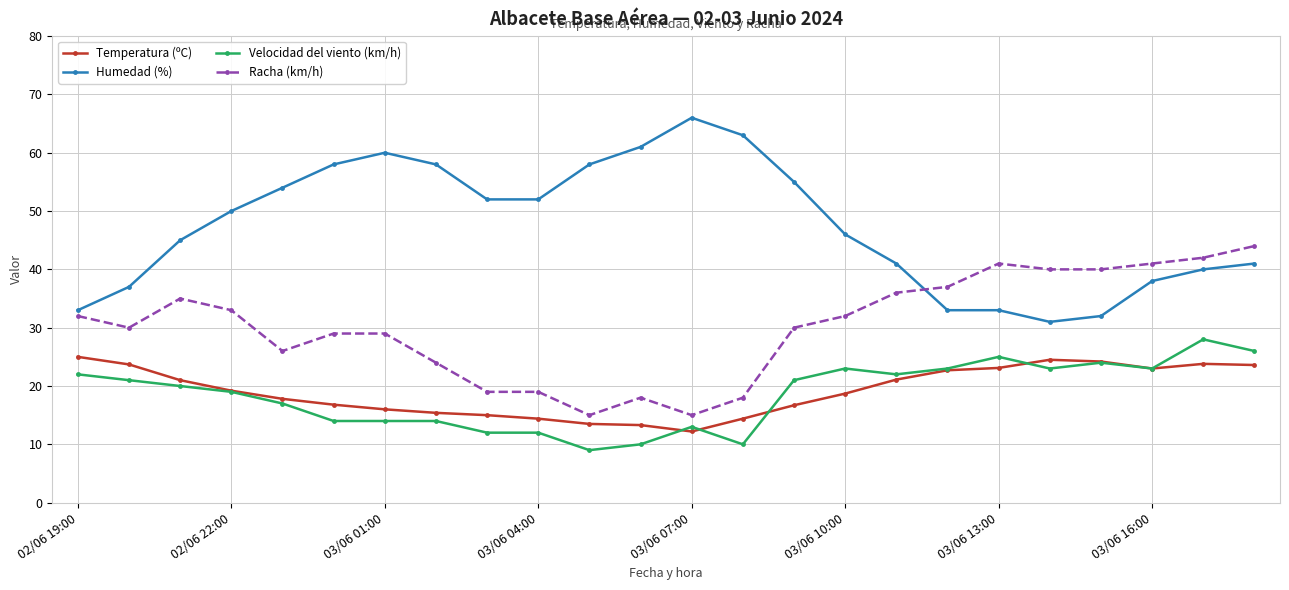

True or false: Velocidad del viento (km/h) and Racha (km/h) cross at least once.

False